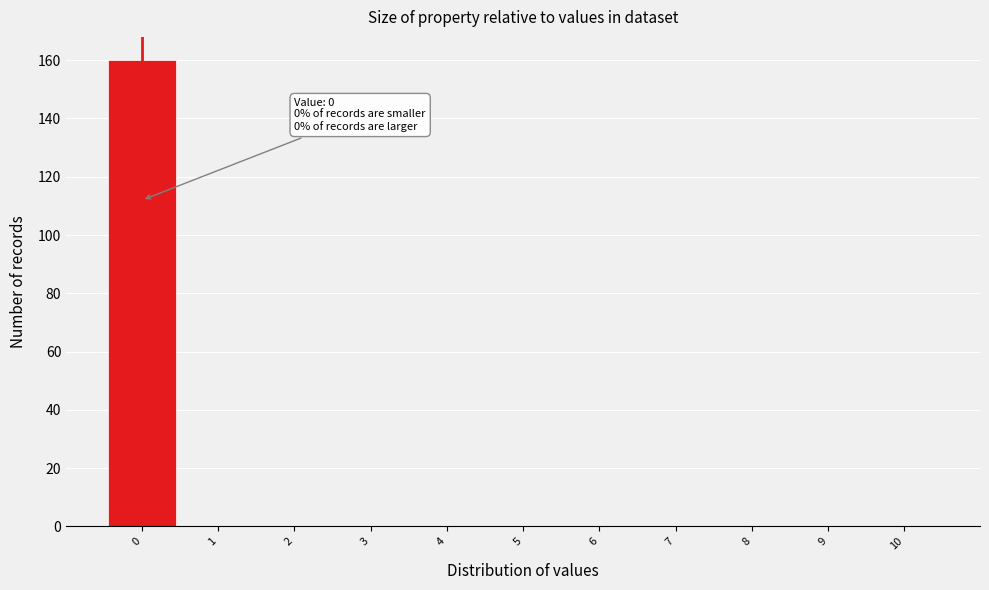

Over which range of the x-axis is the bar tallest?

-0.5 to 0.5